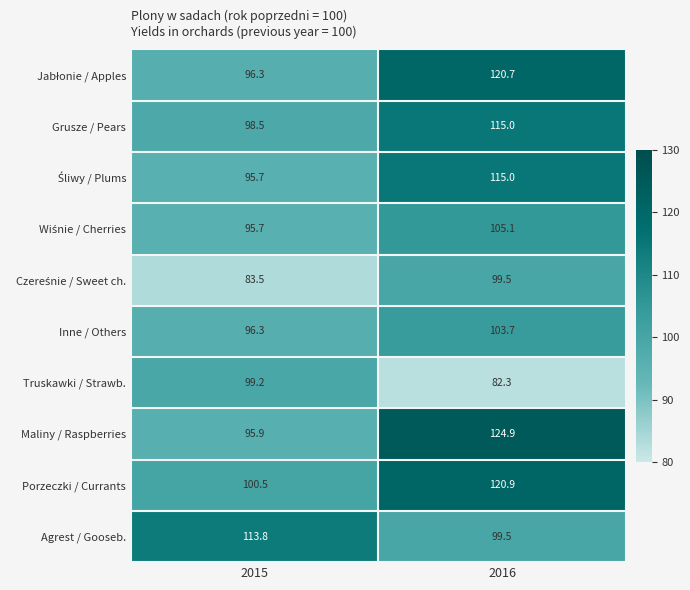

Which series has the largest range (max minus min)?

Maliny / Raspberries